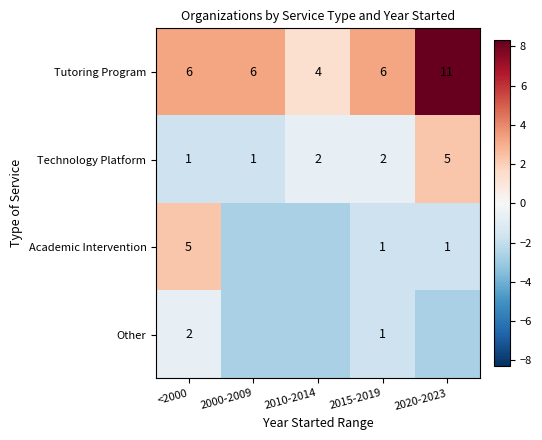

Is it true that Academic Intervention equals 5.0 at <2000?

True